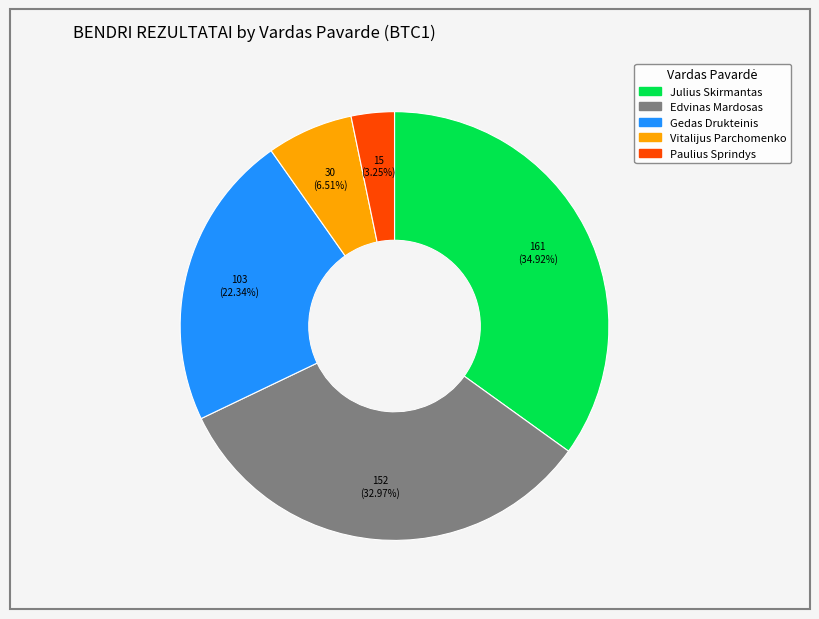

Is it true that Gedas Drukteinis is 12% of the pie?

False